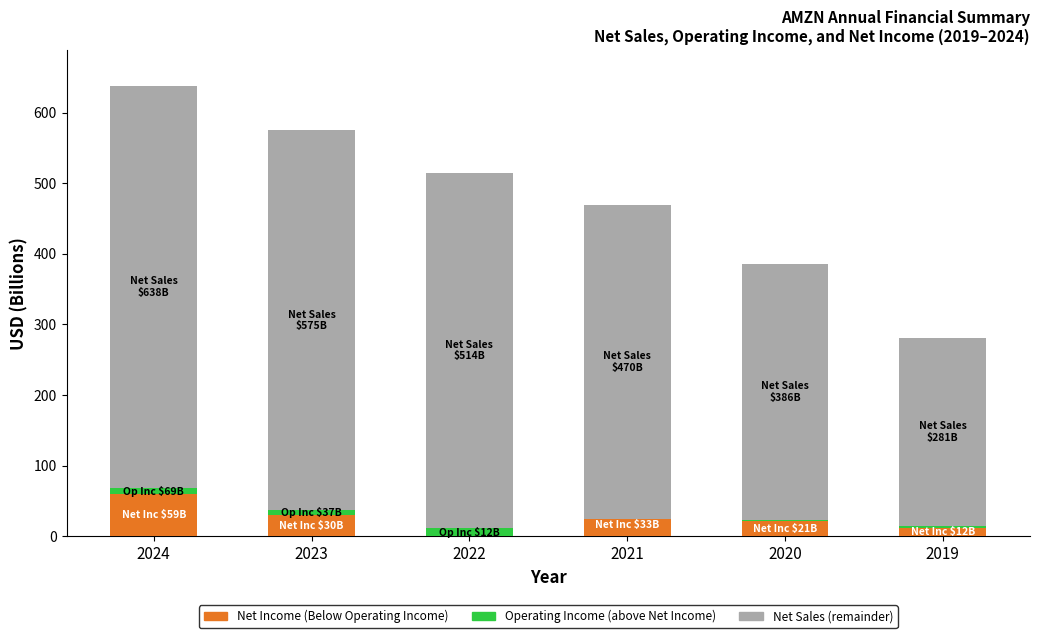

How many values in Net Income are above zero?

5